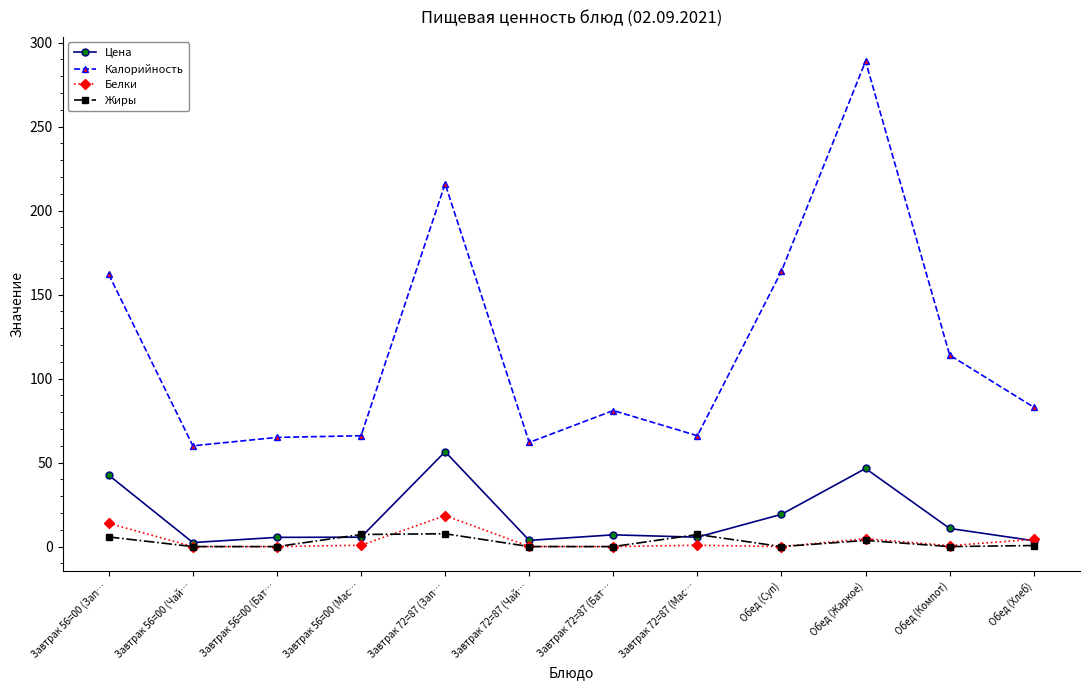

How many data points does each series have?

12